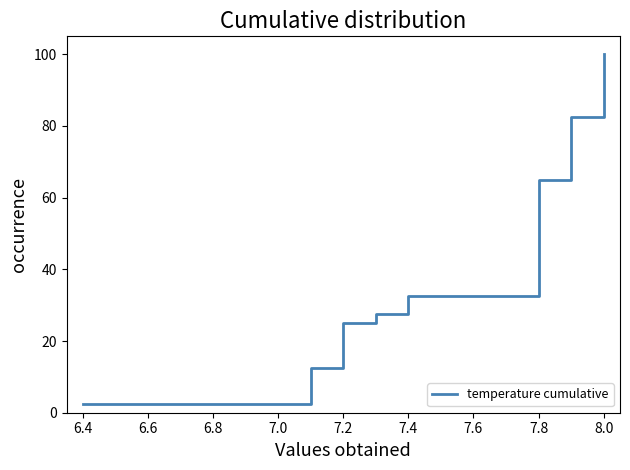

Approximately how many times larger is the value at 7.4 compared to 7.2?

1.7